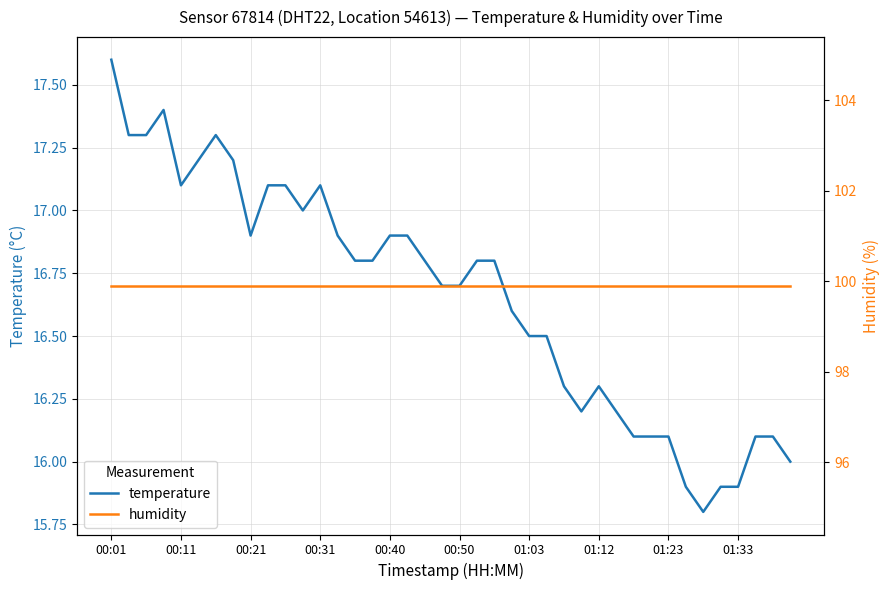

True or false: temperature has a value of 16.1 at 31.

True